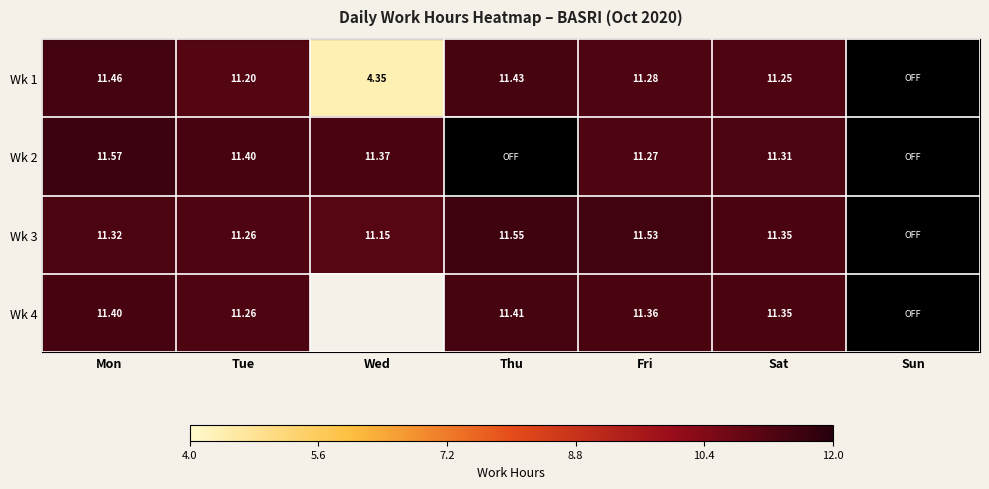

Is the value of Wk 1 at Tue greater than the value of Wk 3 at Fri?

No